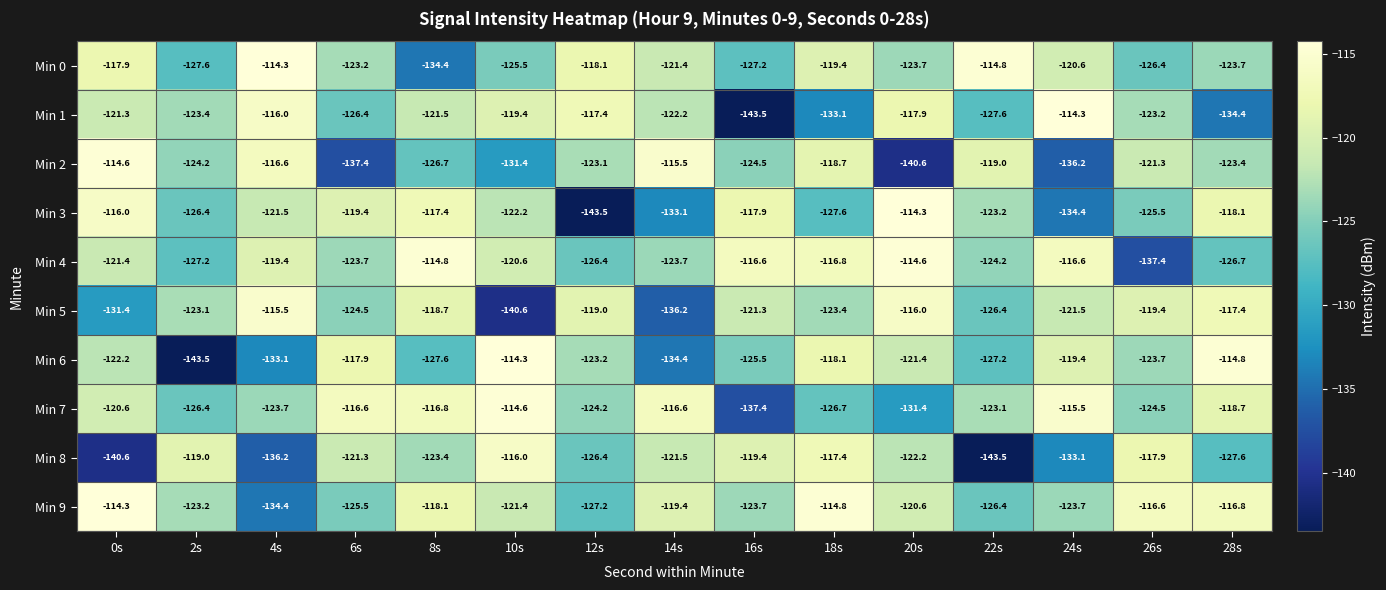

What is the lowest value of the Min 6 series?

-143.5